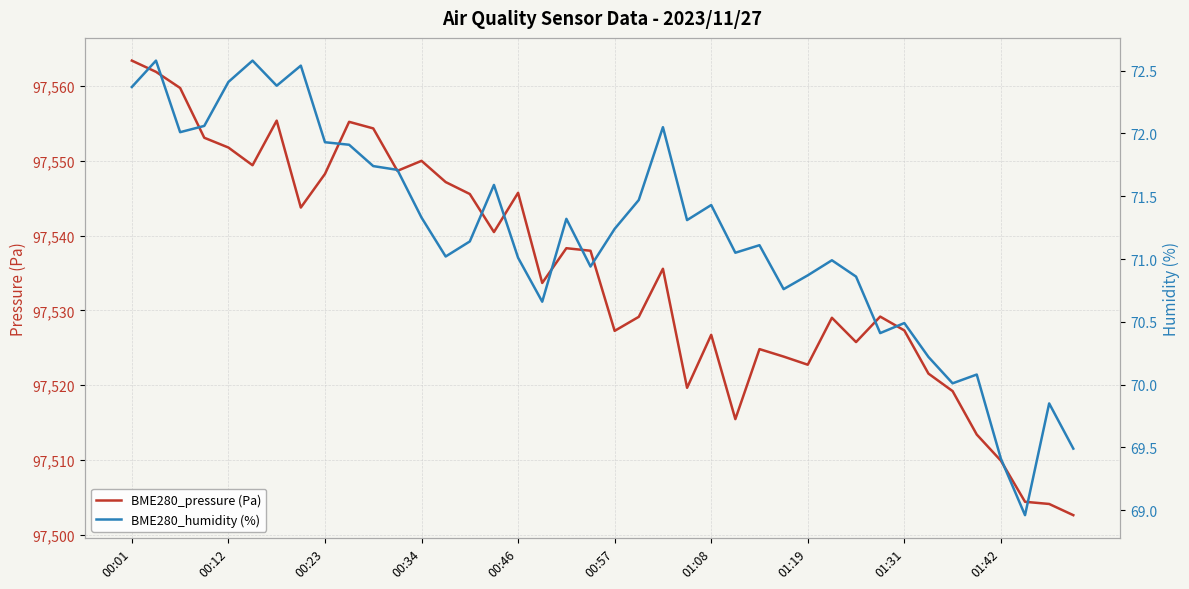

What is the approximate value of BME280_pressure (Pa) at 25?

97515.4